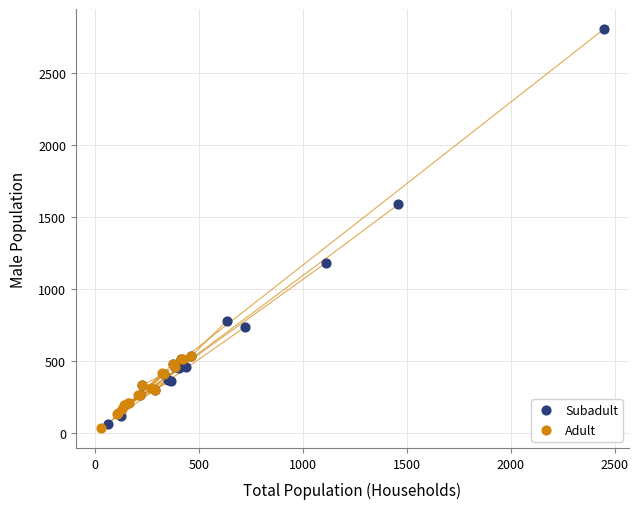

Which series has the widest spread of Y values?

Subadult